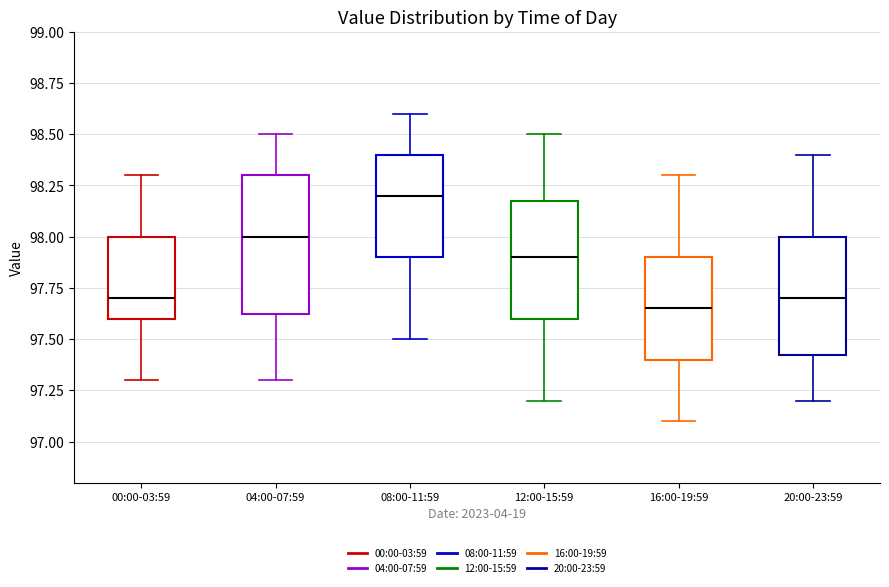

Which box is the tallest, from its lower edge to its upper edge?

04:00-07:59